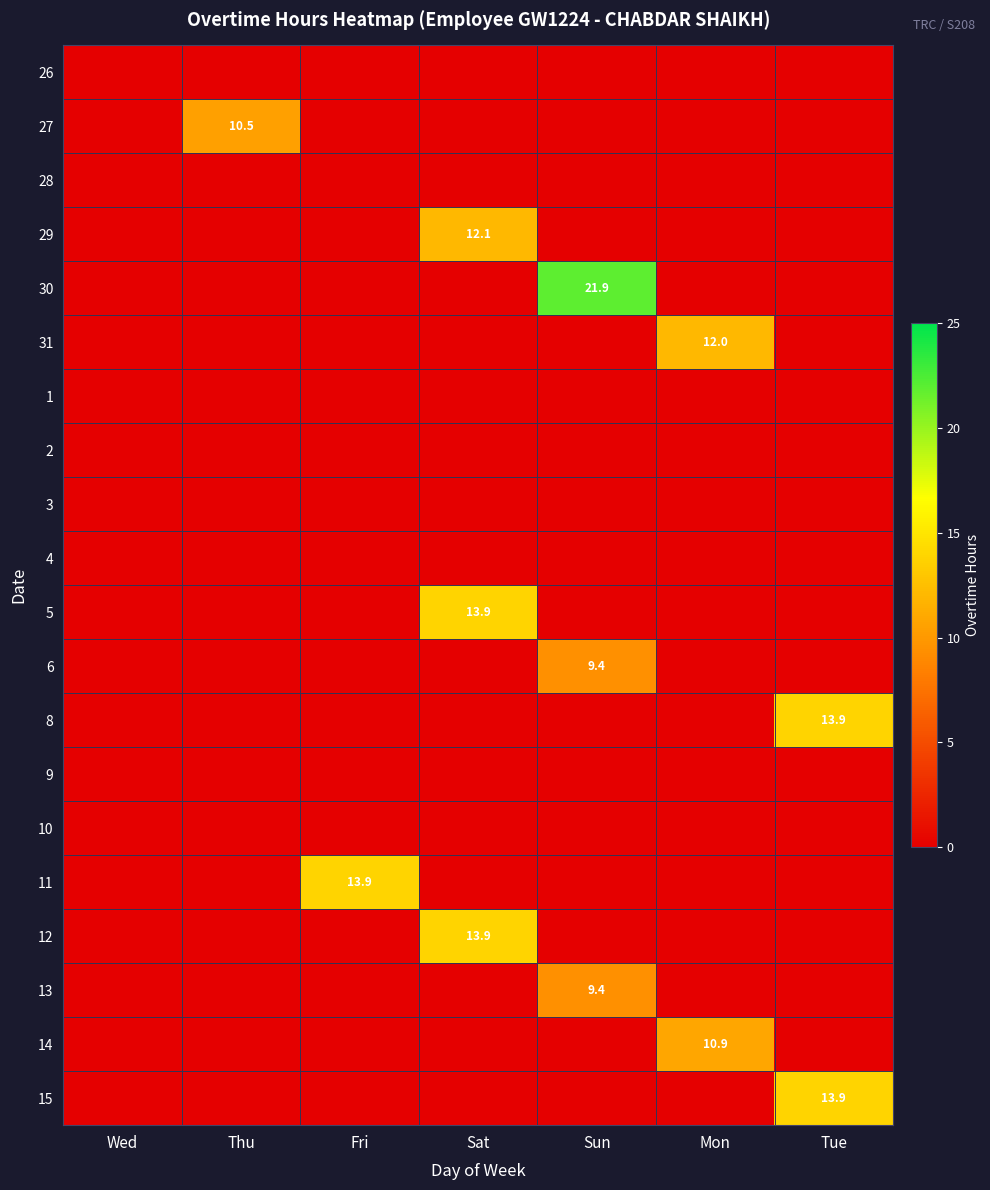

What is the difference between the highest and lowest values at Thu?

10.5